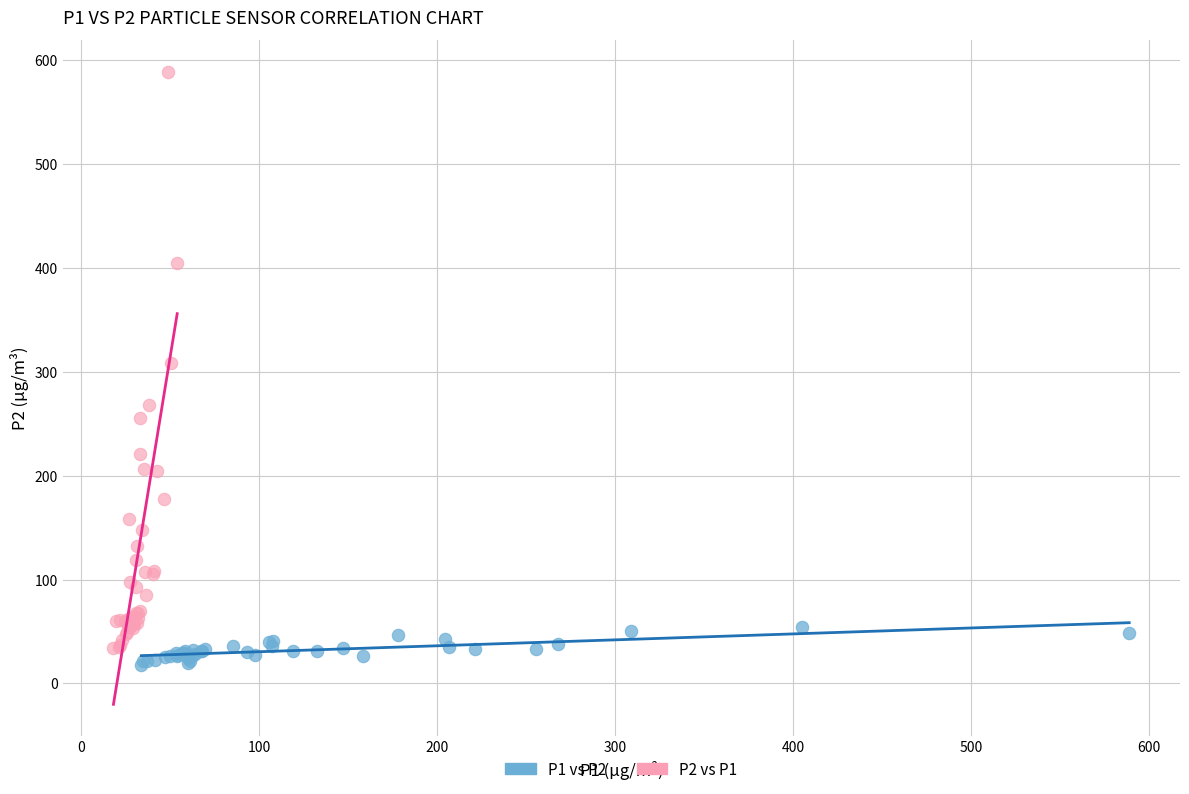

Which series has the widest spread of Y values?

P2 vs P1